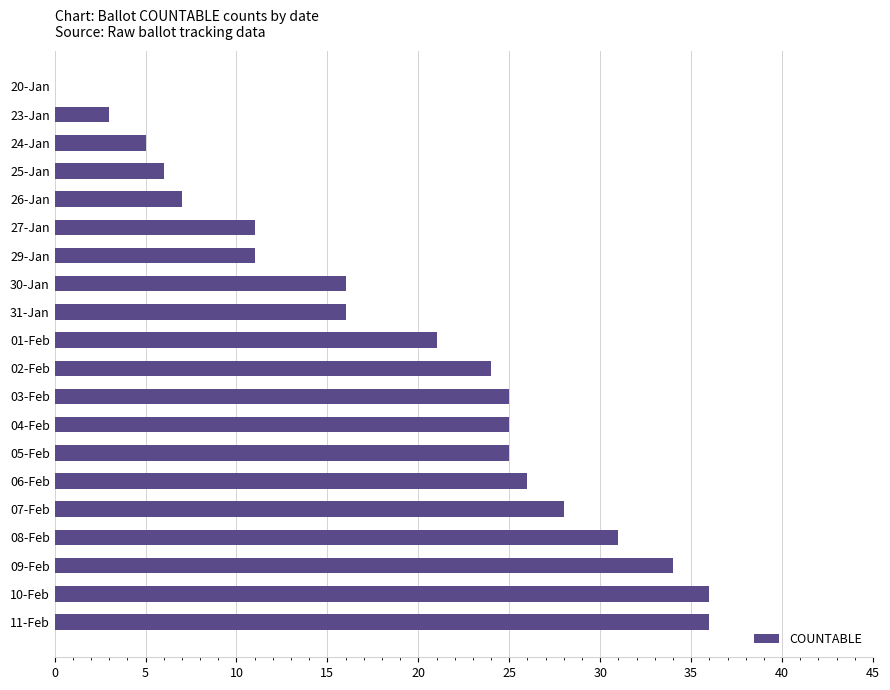

What is the sum of all values?

386